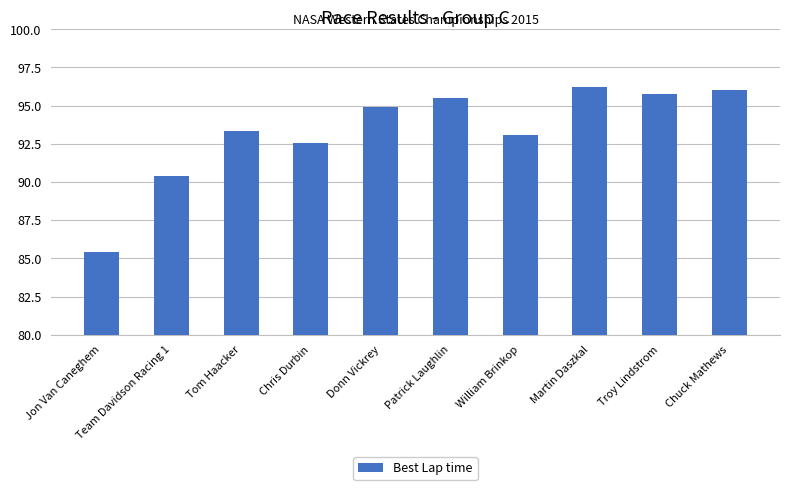

How many data points are above 94?

5